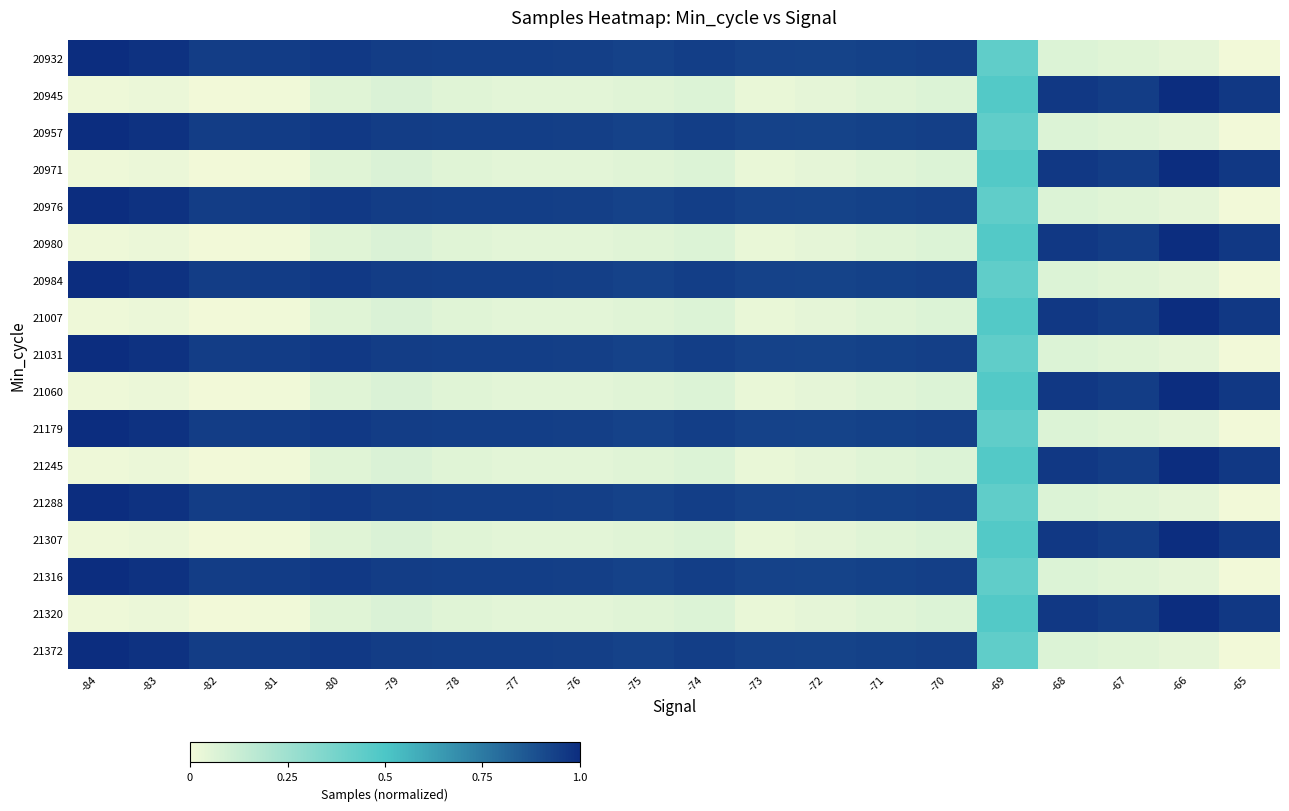

Count the number of categories in the chart.

20